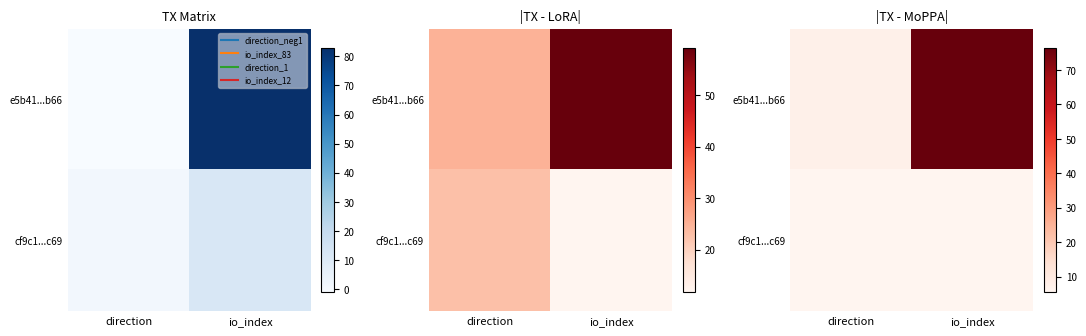

Rank the series at direction from highest to lowest value.

e5b41...b66, cf9c1...c69